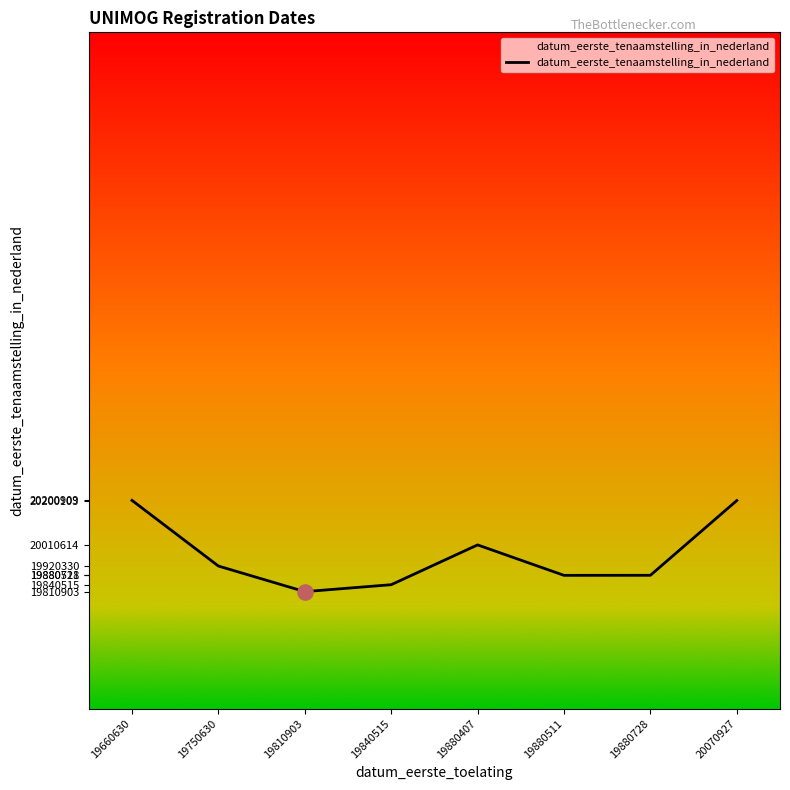

What is the change in value from 19660630 to 19840515?

-360394